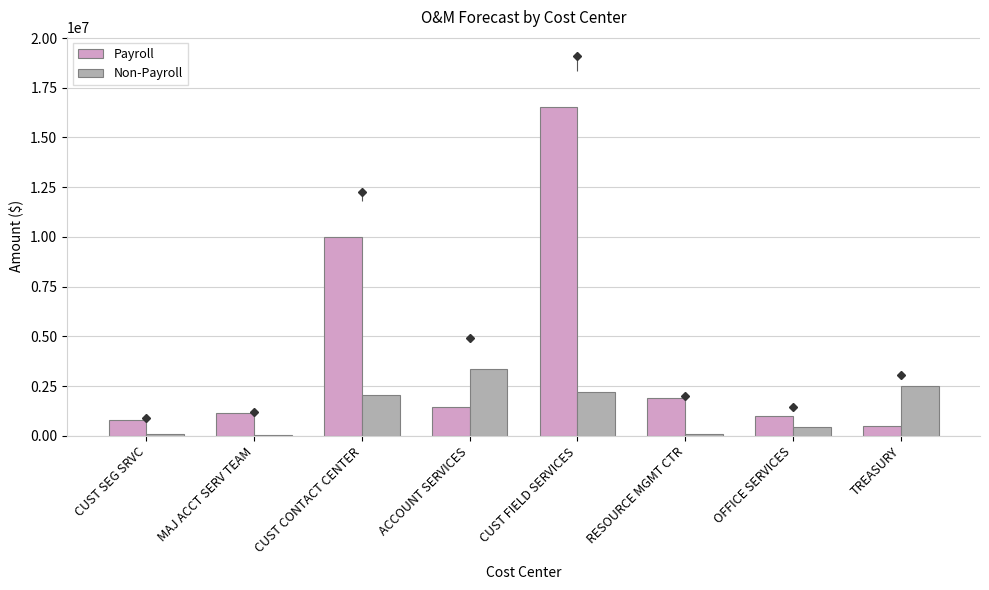

At which label does Non-Payroll reach its peak?

ACCOUNT SERVICES